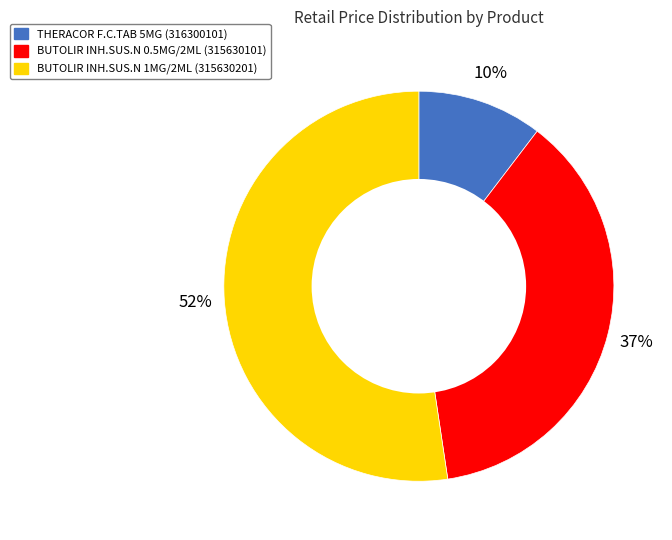

Which category has the smallest portion of the pie?

THERACOR F.C.TAB 5MG (316300101)